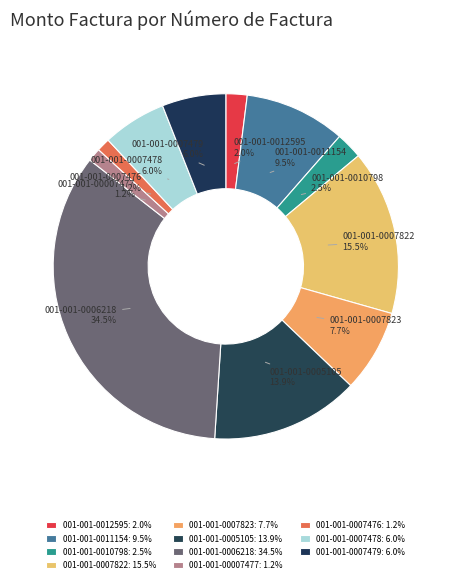

To the nearest percent, what portion does 001-001-0007476 represent?

1%